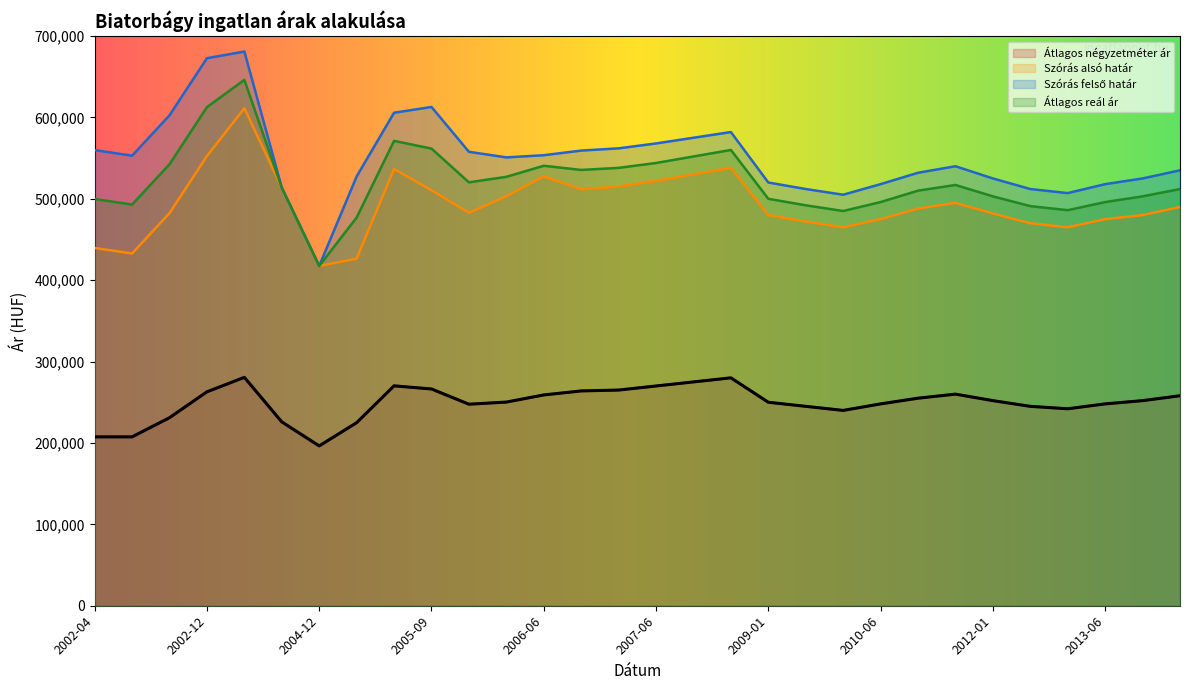

What is the value of the Átlagos négyzetméter ár point at the 20th from the left?

245000